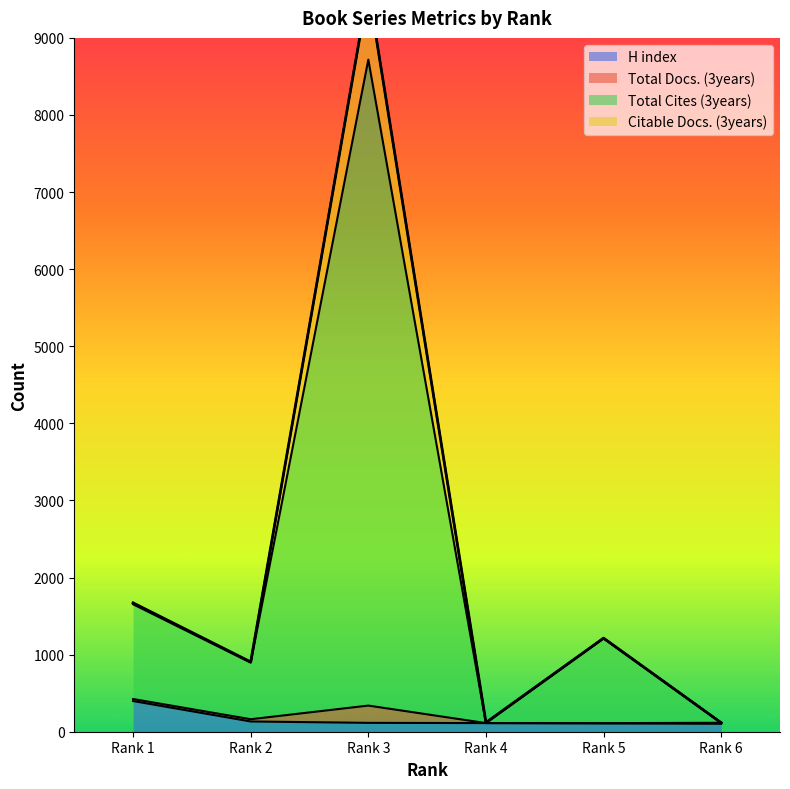

What are all the series names shown in the legend?

H index, Total Docs. (3years), Total Cites (3years), Citable Docs. (3years)